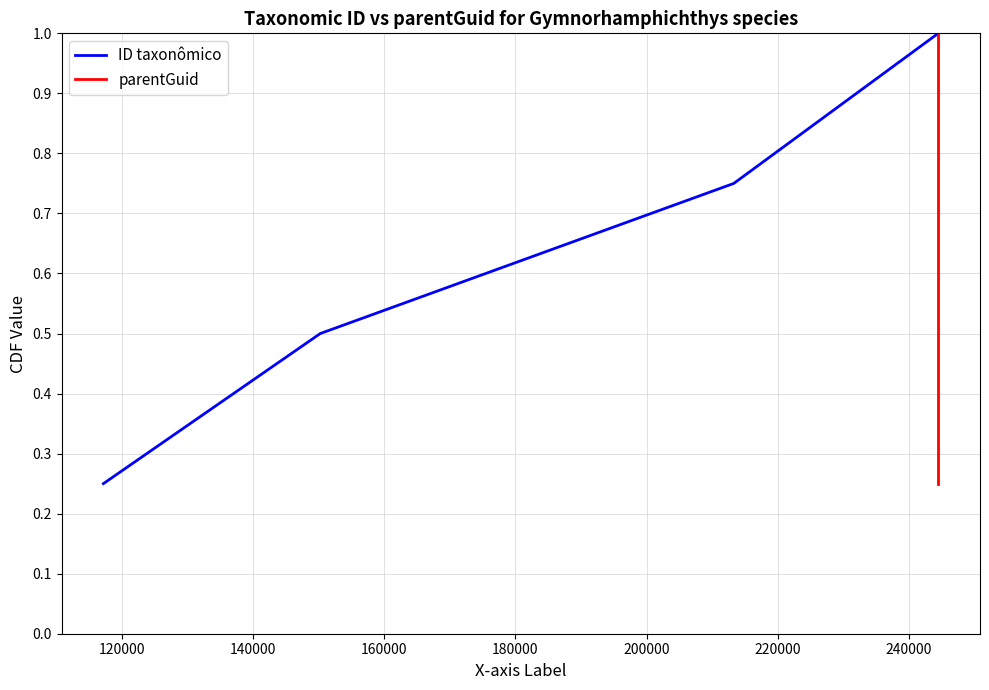

True or false: parentGuid has more than 2 points higher than both neighbors.

False